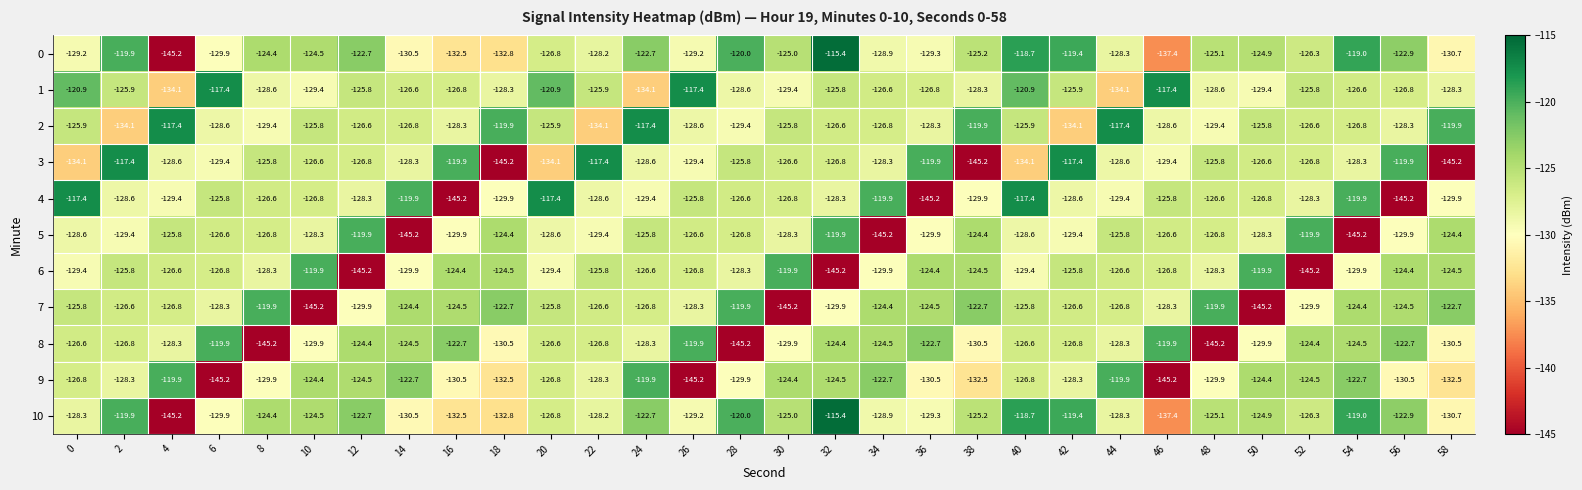

Is the value of 5 at 28 greater than the value of 6 at 22?

No